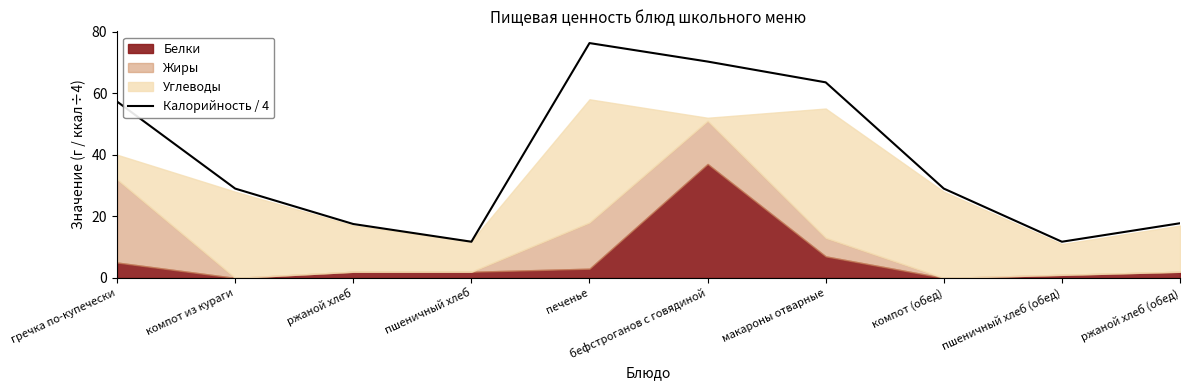

Rank the categories by value from highest to lowest.

печенье, бефстроганов с говядиной, макароны отварные, гречка по-купечески, компот из кураги, компот (обед), ржаной хлеб (обед), ржаной хлеб, пшеничный хлеб, пшеничный хлеб (обед)